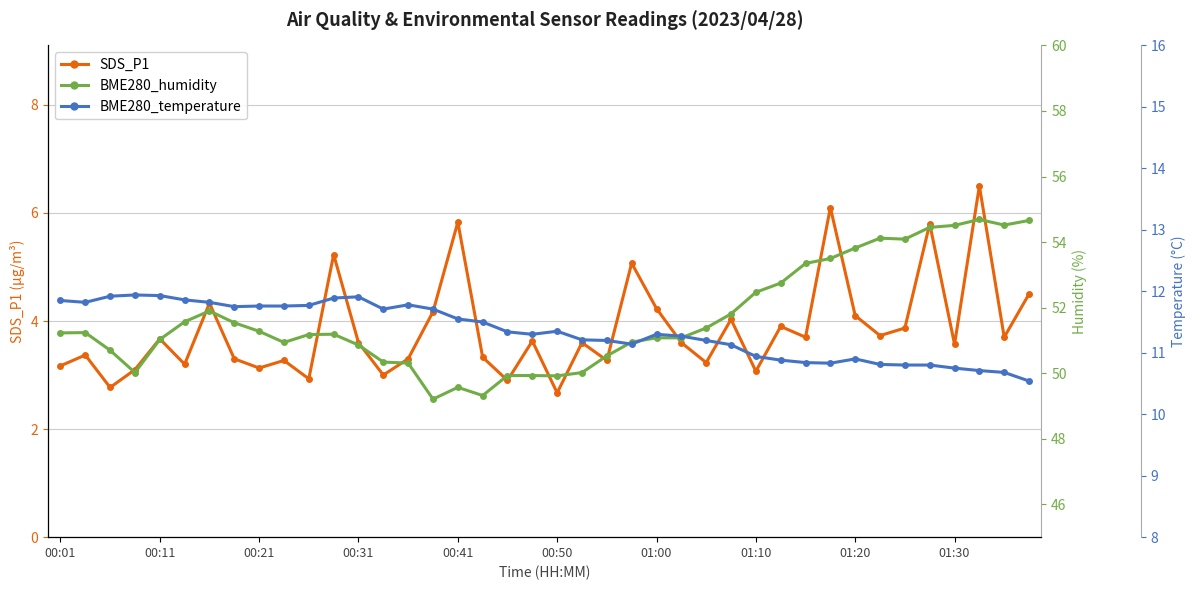

The SDS_P1 series shows 3.2 at 00:01. True or false?

True